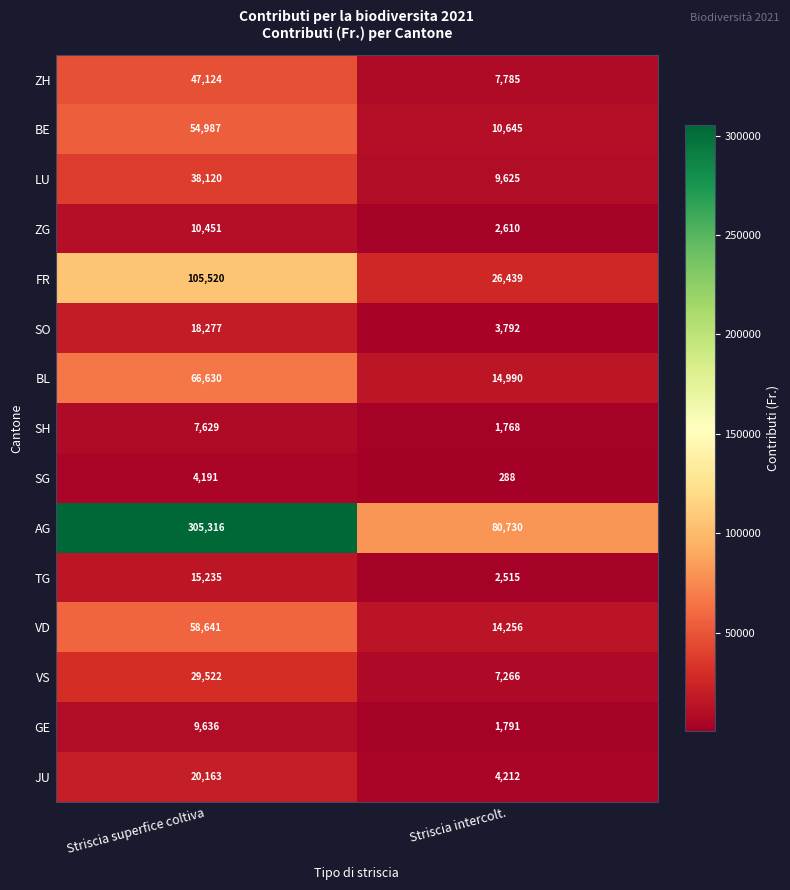

At which category is the sum across all series the highest?

Striscia superfice coltiva